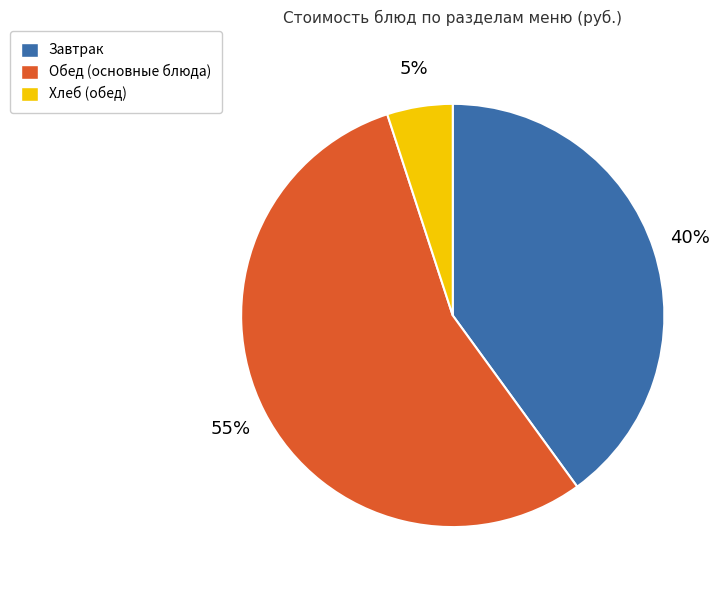

To the nearest percent, what is the average slice percentage?

33%